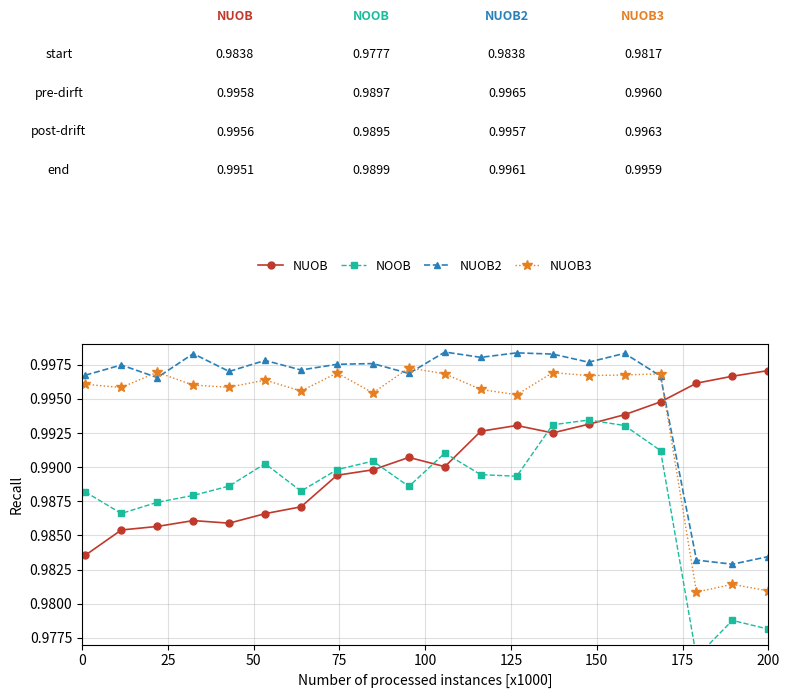

True or false: NUOB3 and NOOB intersect in this chart.

False